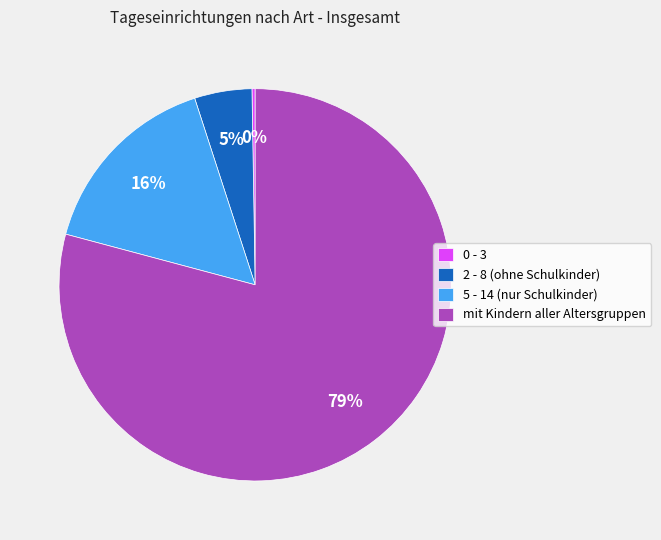

Is it true that mit Kindern aller Altersgruppen is 92% of the pie?

False